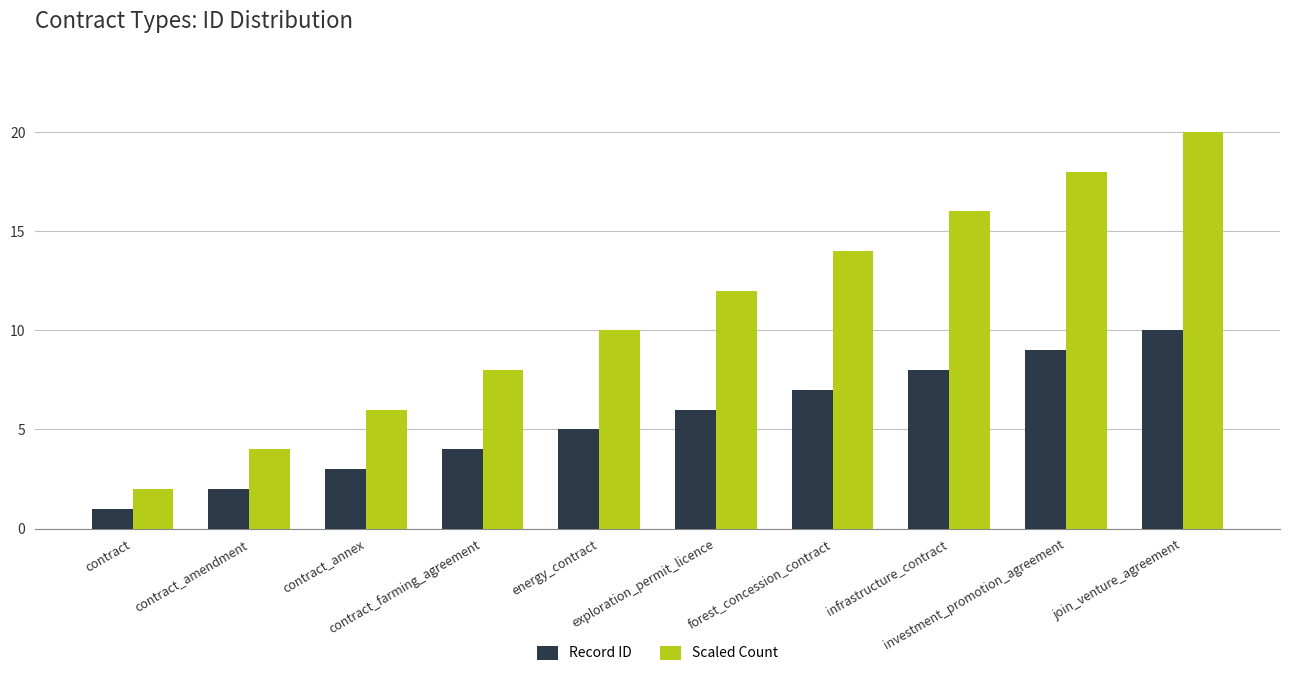

Count the Record ID values in the range 3 to 8.

6